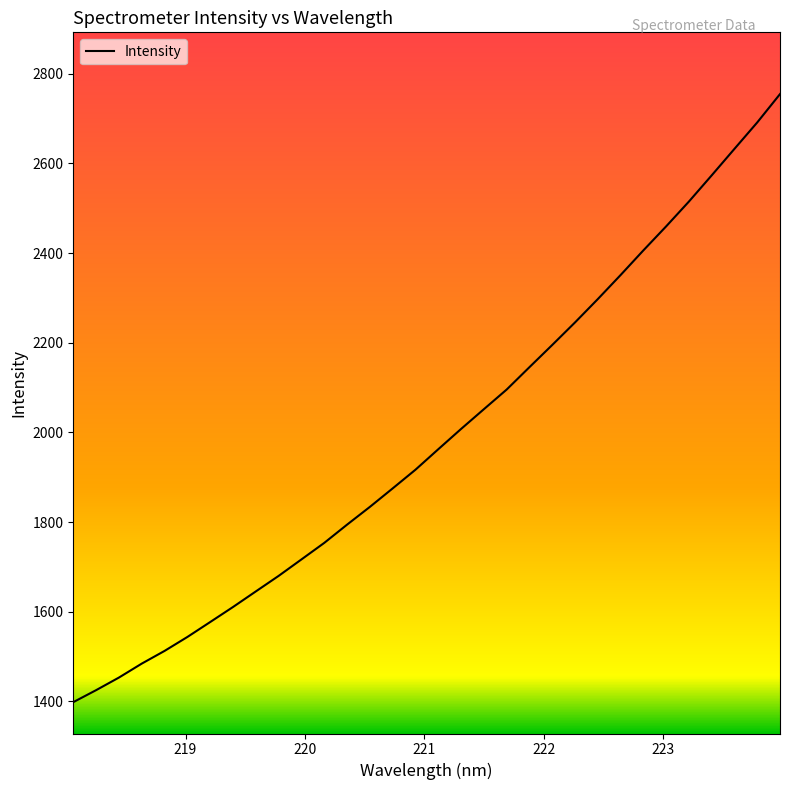

What is the difference between the maximum and minimum values?

1356.3